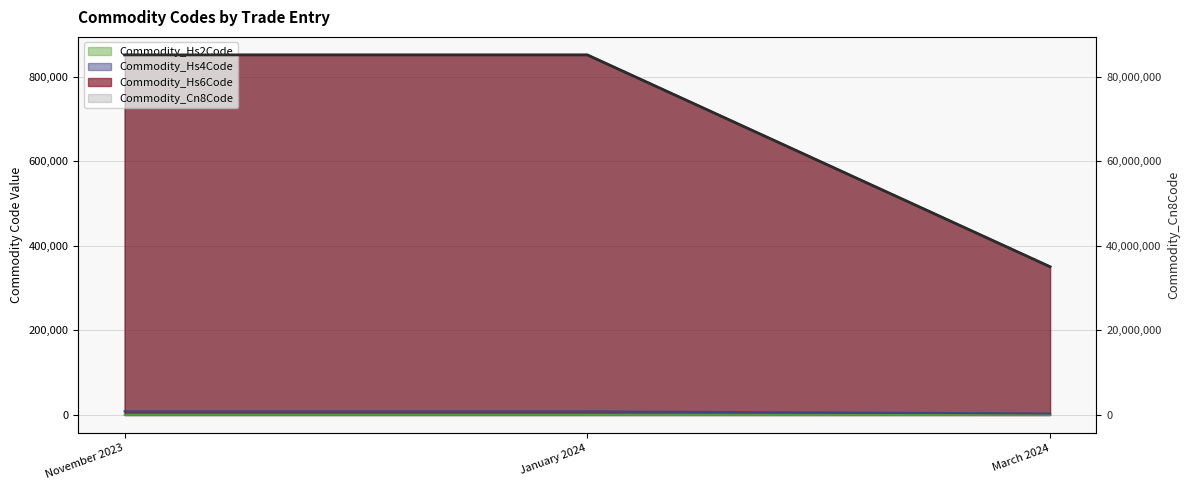

What position from the right is January 2024?

2